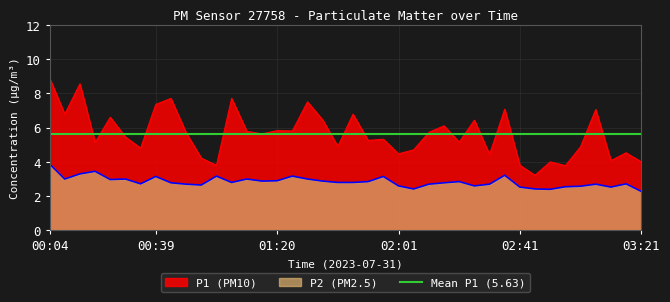

At which category is the sum across all series the highest?

00:04